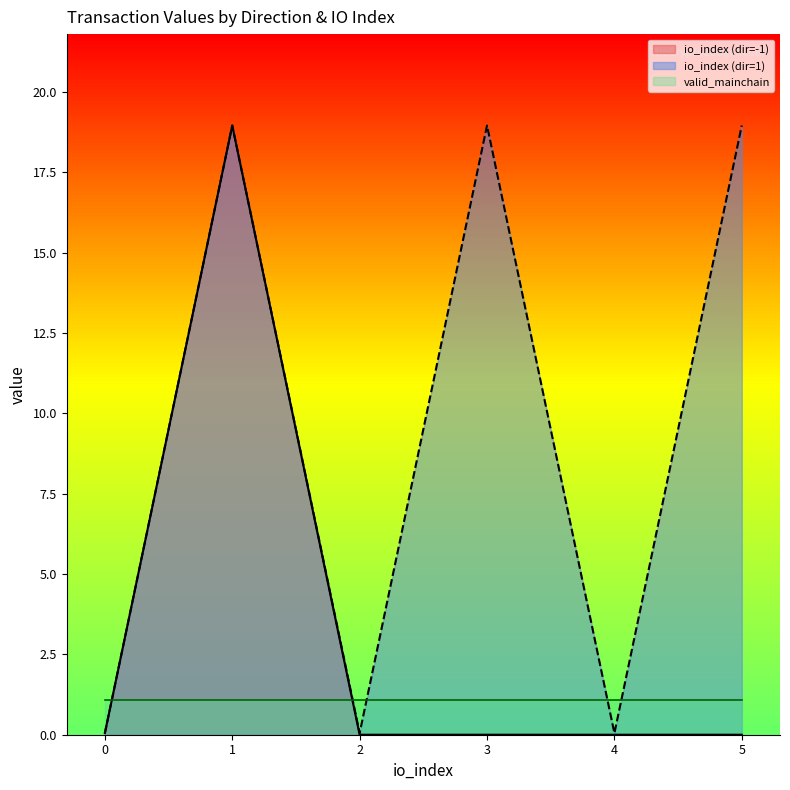

List the series in order of their overall mean, lowest first.

valid_mainchain, io_index (dir=-1), io_index (dir=1)